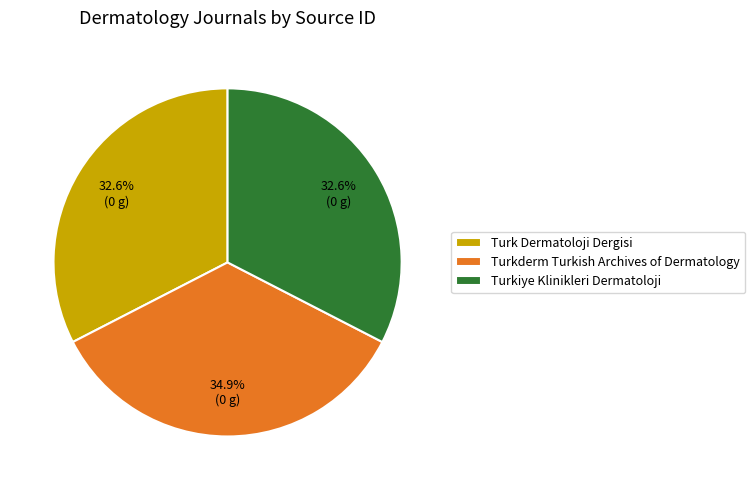

What percentage is the Turkderm Turkish Archives of Dermatology slice, to the nearest percent?

35%